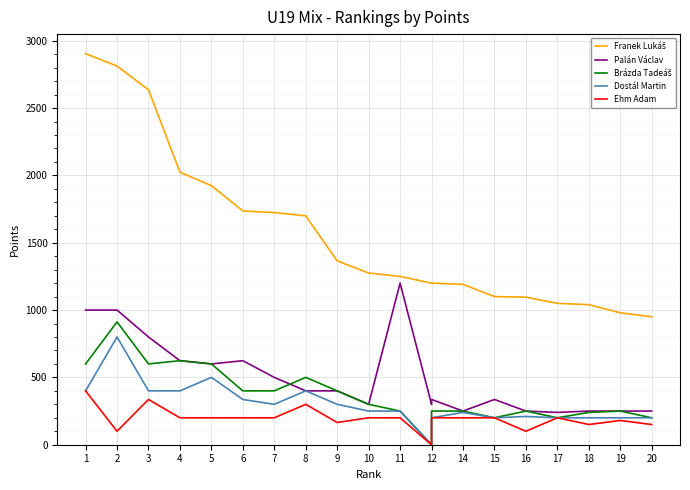

What is the spread (max minus min) of values at 8?

1400